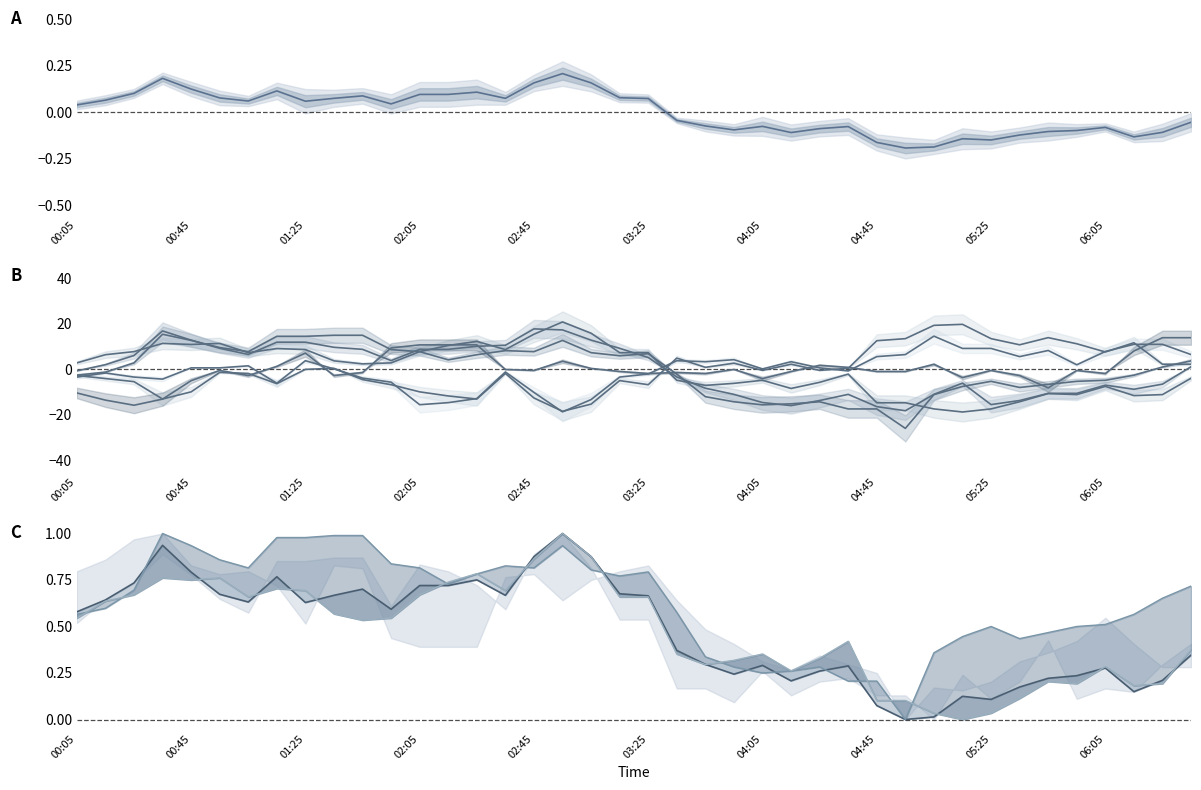

What is the change in value from 02:45 to 33?

-0.6